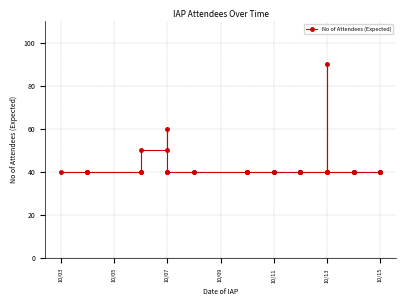

Which category has the lowest value across all series?

10/03